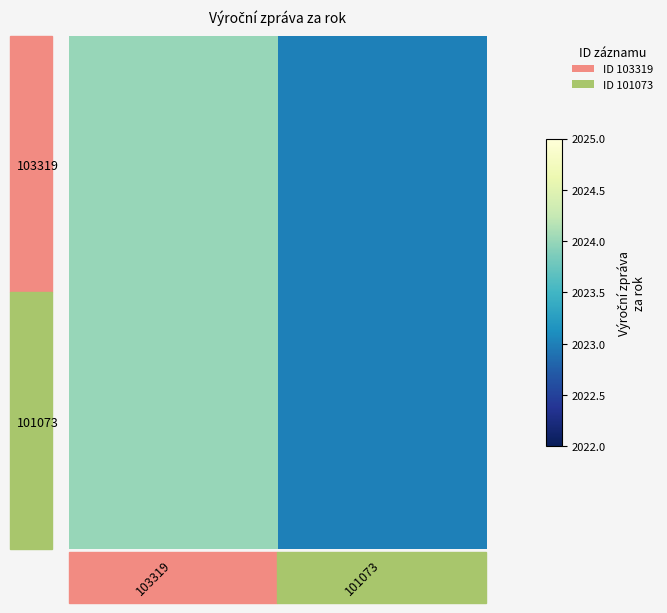

What is the total value across all series at 103319?

4048